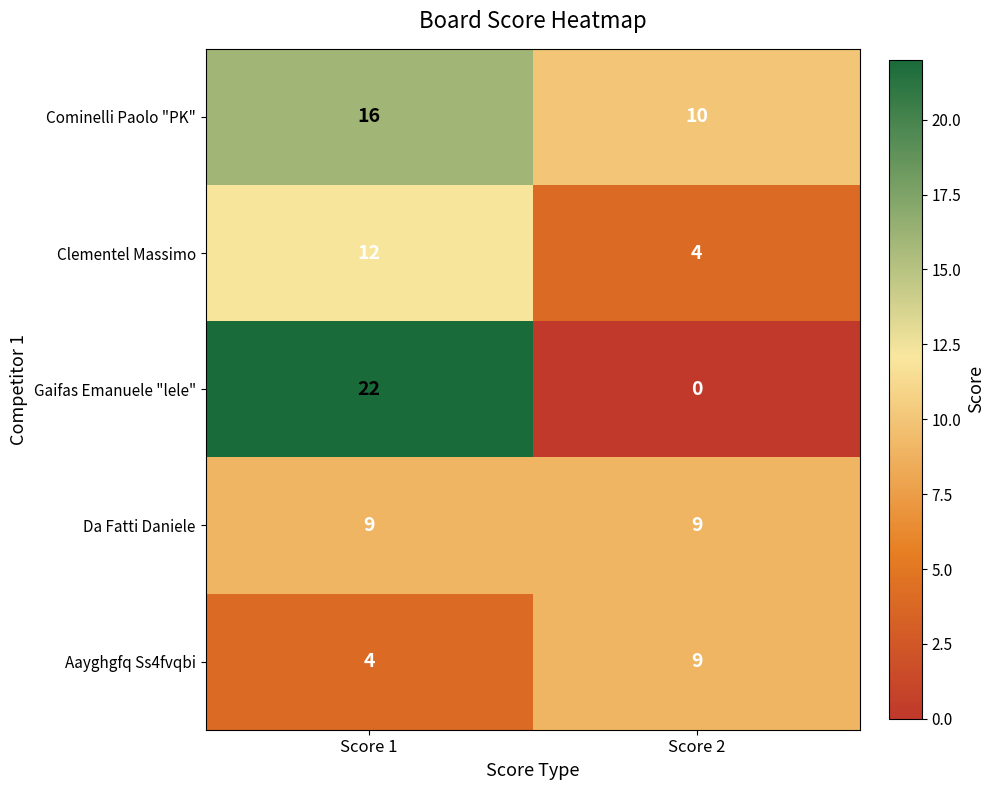

At which label does Clementel Massimo reach its minimum?

Score 2